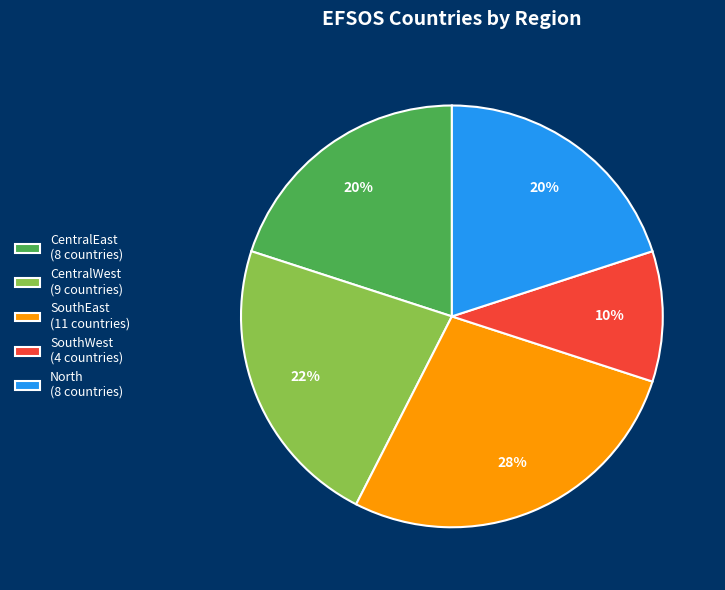

Which category has the smallest portion of the pie?

SouthWest